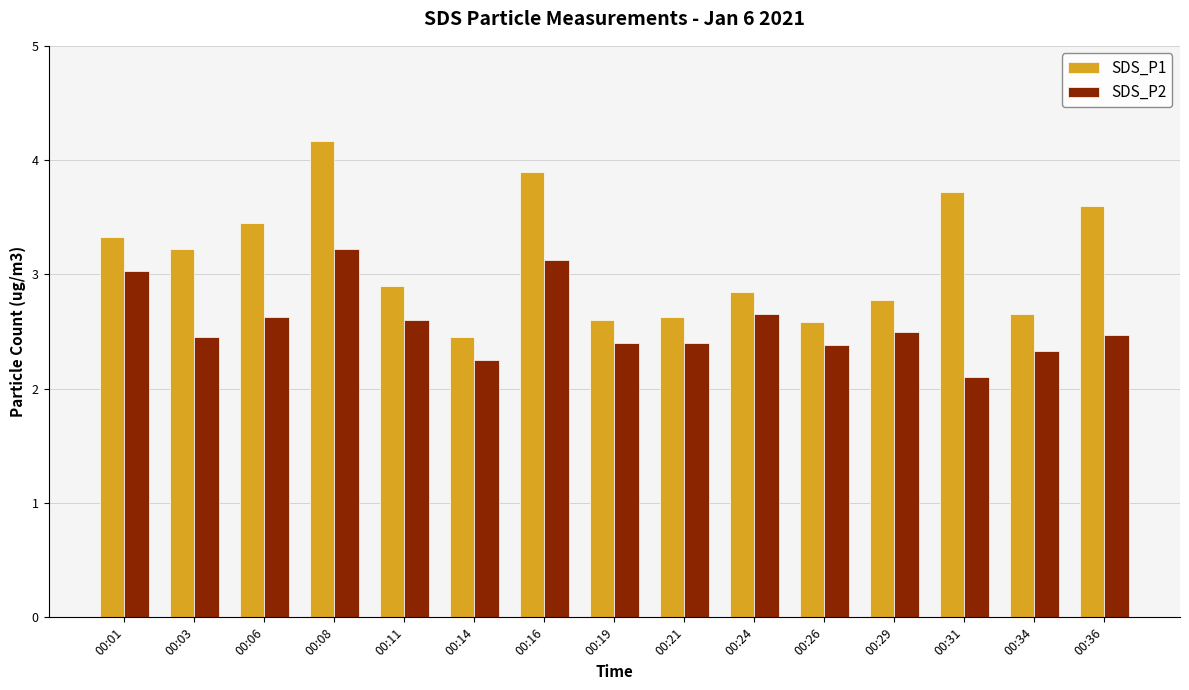

True or false: SDS_P2 has a value of 3.3 at 00:14.

False